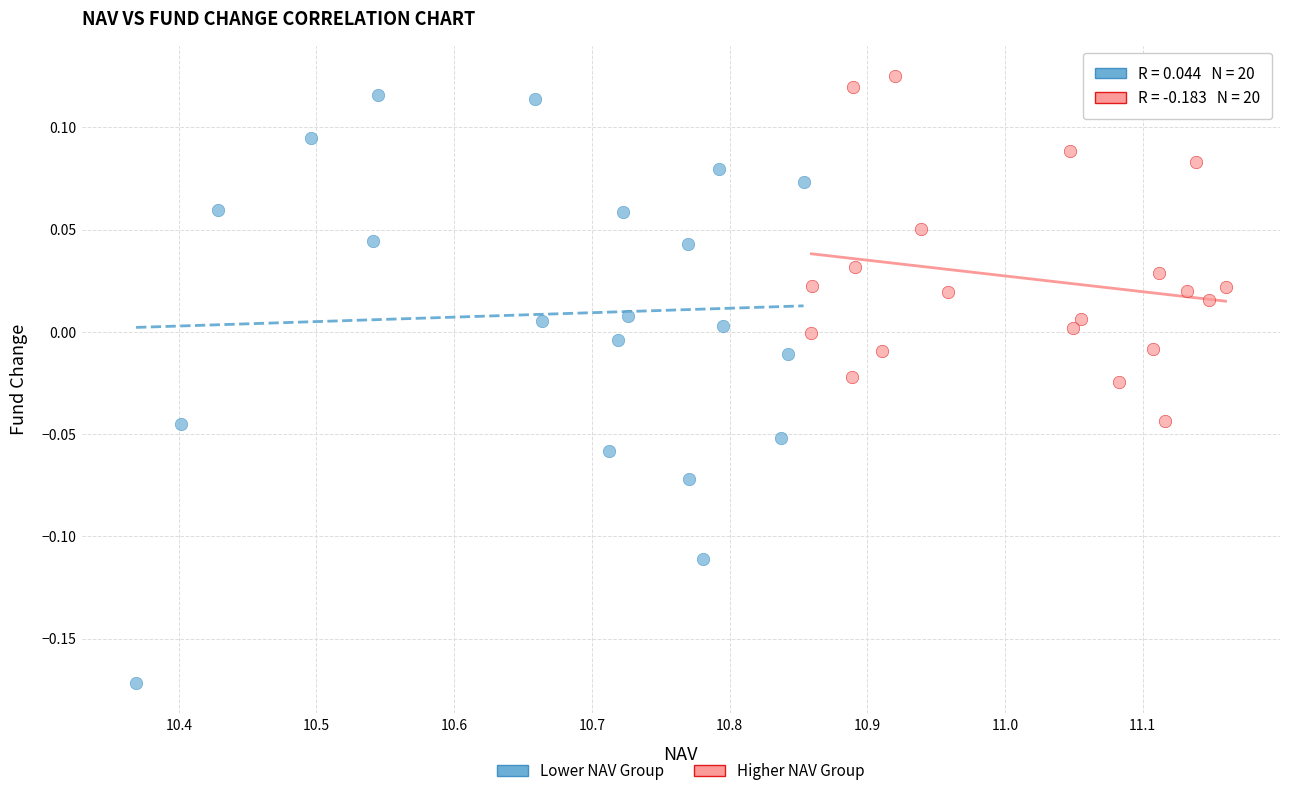

Which series reaches the maximum Y coordinate?

Higher NAV Group